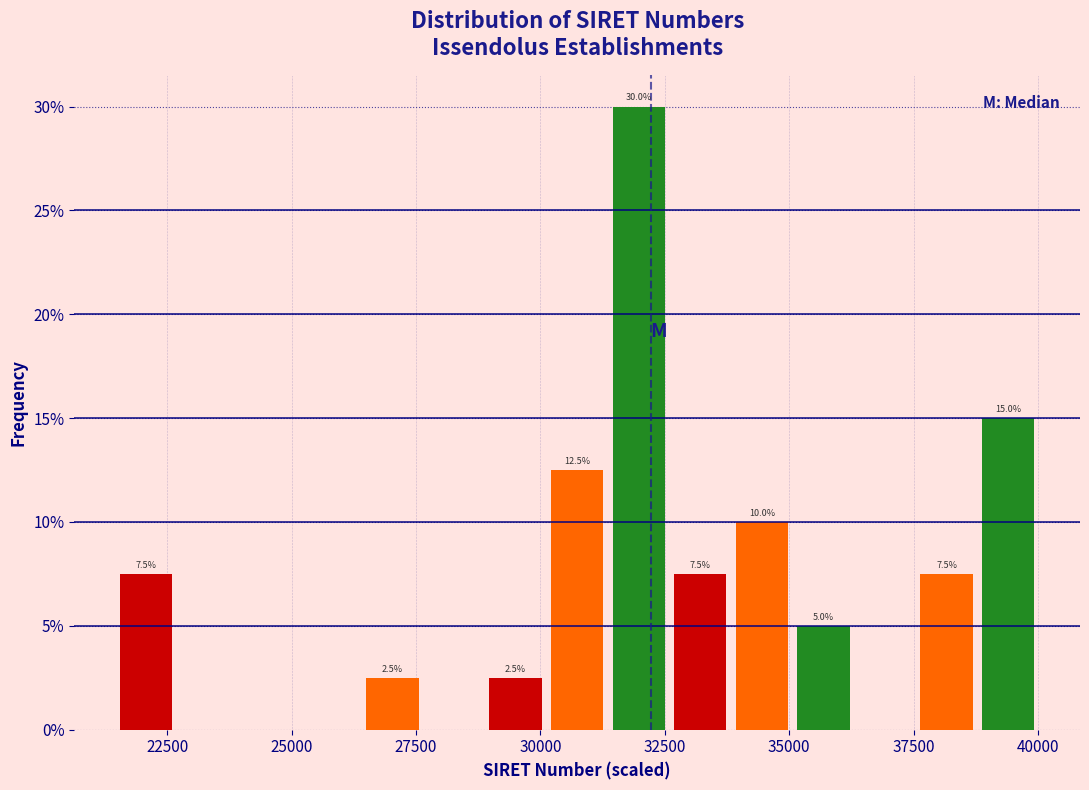

Around what value on the x-axis is the tallest bar? Give the approximate position of its centre, as read against the axis.

32000